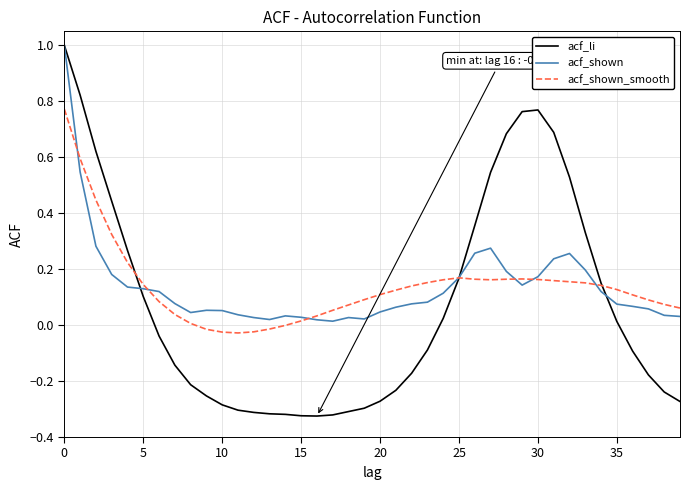

Does the chart display data point markers on the line(s)?

No